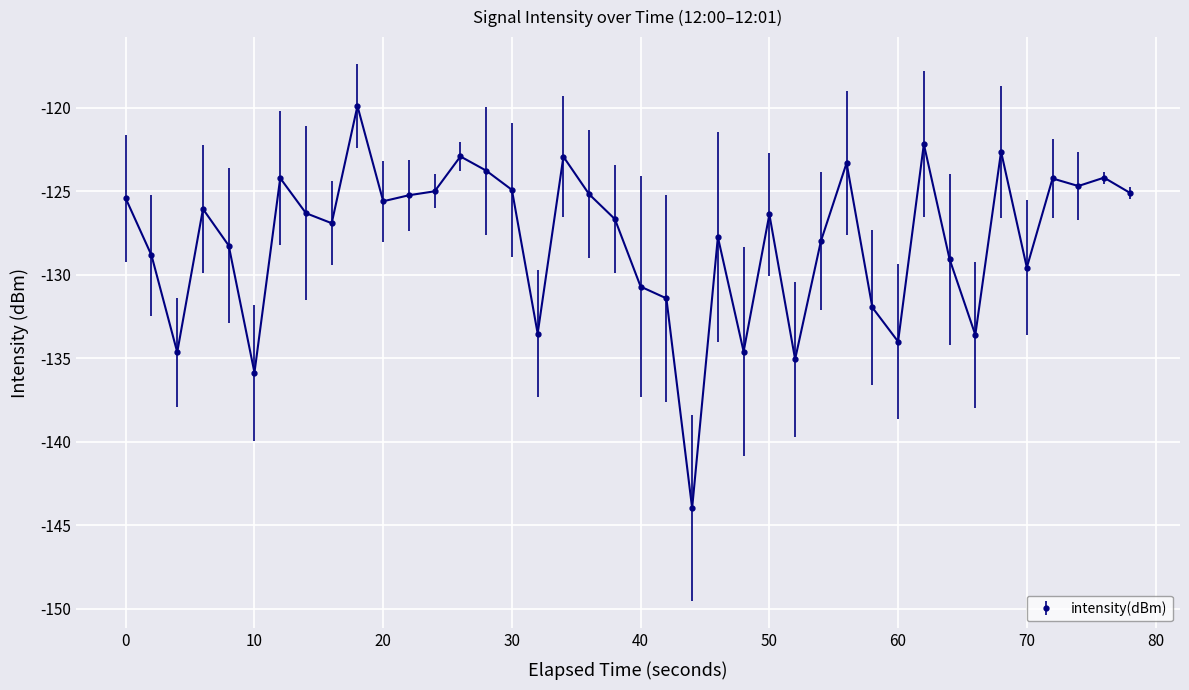

What is the smallest value displayed?

-144.0